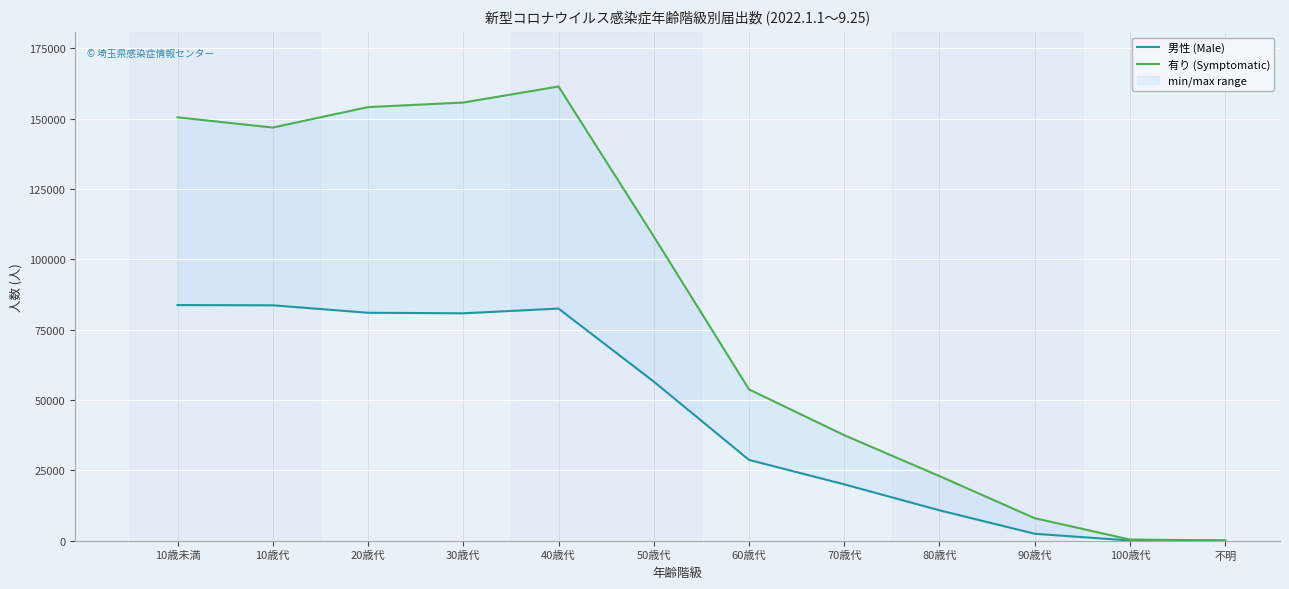

What is the total value across all series at 10歳未満?

234162